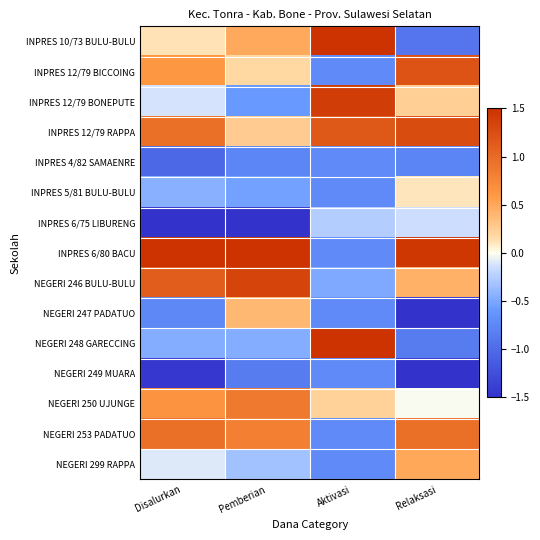

Reading right to left, what are all the values shown in this chart?

INPRES 10/73 BULU-BULU: Relaksasi=-0.9	Aktivasi=1.6	Pemberian=0.5	Disalurkan=0.1
INPRES 12/79 BICCOING: Relaksasi=1.2	Aktivasi=-0.7	Pemberian=0.2	Disalurkan=0.6
INPRES 12/79 BONEPUTE: Relaksasi=0.2	Aktivasi=1.4	Pemberian=-0.6	Disalurkan=-0.1
INPRES 12/79 RAPPA: Relaksasi=1.3	Aktivasi=1.2	Pemberian=0.3	Disalurkan=1.0
INPRES 4/82 SAMAENRE: Relaksasi=-0.8	Aktivasi=-0.7	Pemberian=-0.8	Disalurkan=-1.0
INPRES 5/81 BULU-BULU: Relaksasi=0.1	Aktivasi=-0.7	Pemberian=-0.5	Disalurkan=-0.4
INPRES 6/75 LIBURENG: Relaksasi=-0.1	Aktivasi=-0.3	Pemberian=-2.5	Disalurkan=-1.9
INPRES 6/80 BACU: Relaksasi=1.5	Aktivasi=-0.7	Pemberian=1.7	Disalurkan=1.8
NEGERI 246 BULU-BULU: Relaksasi=0.4	Aktivasi=-0.5	Pemberian=1.3	Disalurkan=1.1
NEGERI 247 PADATUO: Relaksasi=-1.9	Aktivasi=-0.7	Pemberian=0.4	Disalurkan=-0.7
NEGERI 248 GARECCING: Relaksasi=-0.8	Aktivasi=2.1	Pemberian=-0.5	Disalurkan=-0.5
NEGERI 249 MUARA: Relaksasi=-1.6	Aktivasi=-0.7	Pemberian=-0.9	Disalurkan=-1.5
NEGERI 250 UJUNGE: Relaksasi=-0.0	Aktivasi=0.2	Pemberian=0.9	Disalurkan=0.6
NEGERI 253 PADATUO: Relaksasi=1.0	Aktivasi=-0.7	Pemberian=0.8	Disalurkan=1.0
NEGERI 299 RAPPA: Relaksasi=0.5	Aktivasi=-0.7	Pemberian=-0.3	Disalurkan=-0.1